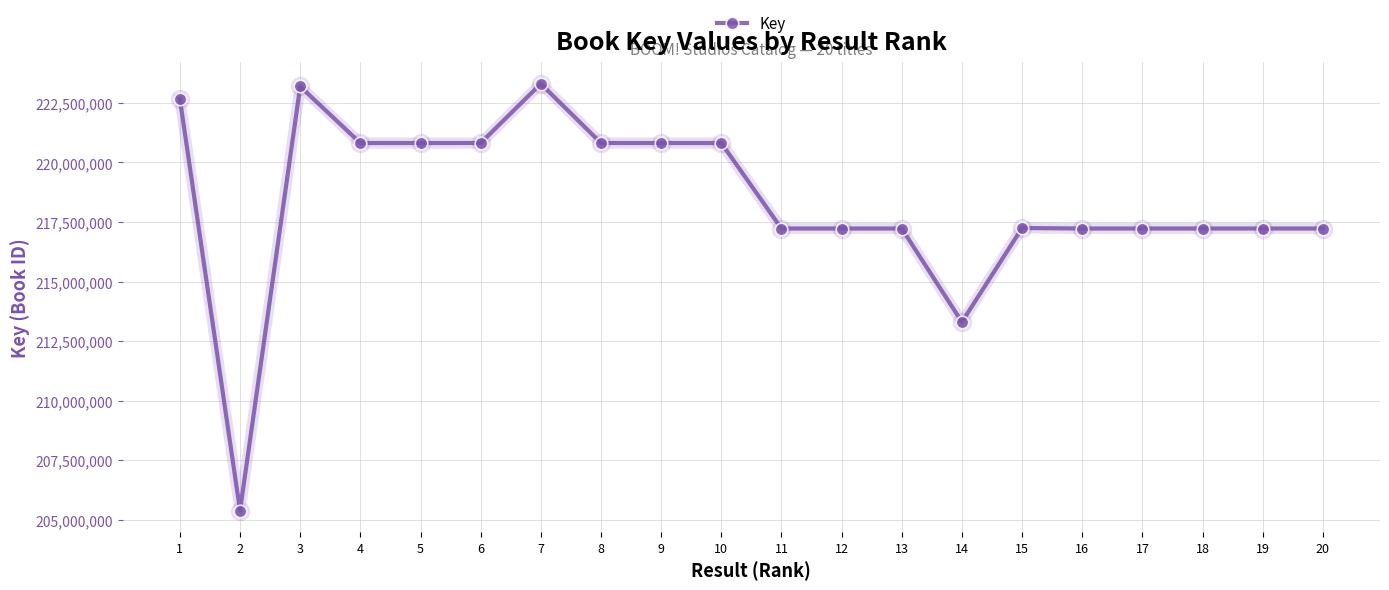

Which label corresponds to the smallest value in the chart?

2